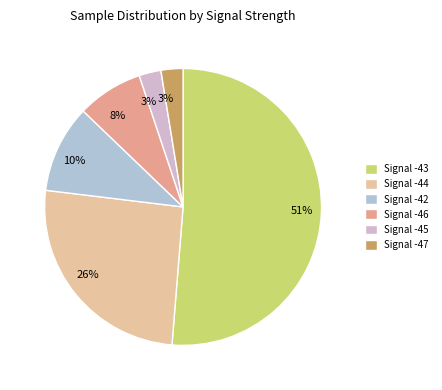

How many slices are in this pie chart?

6